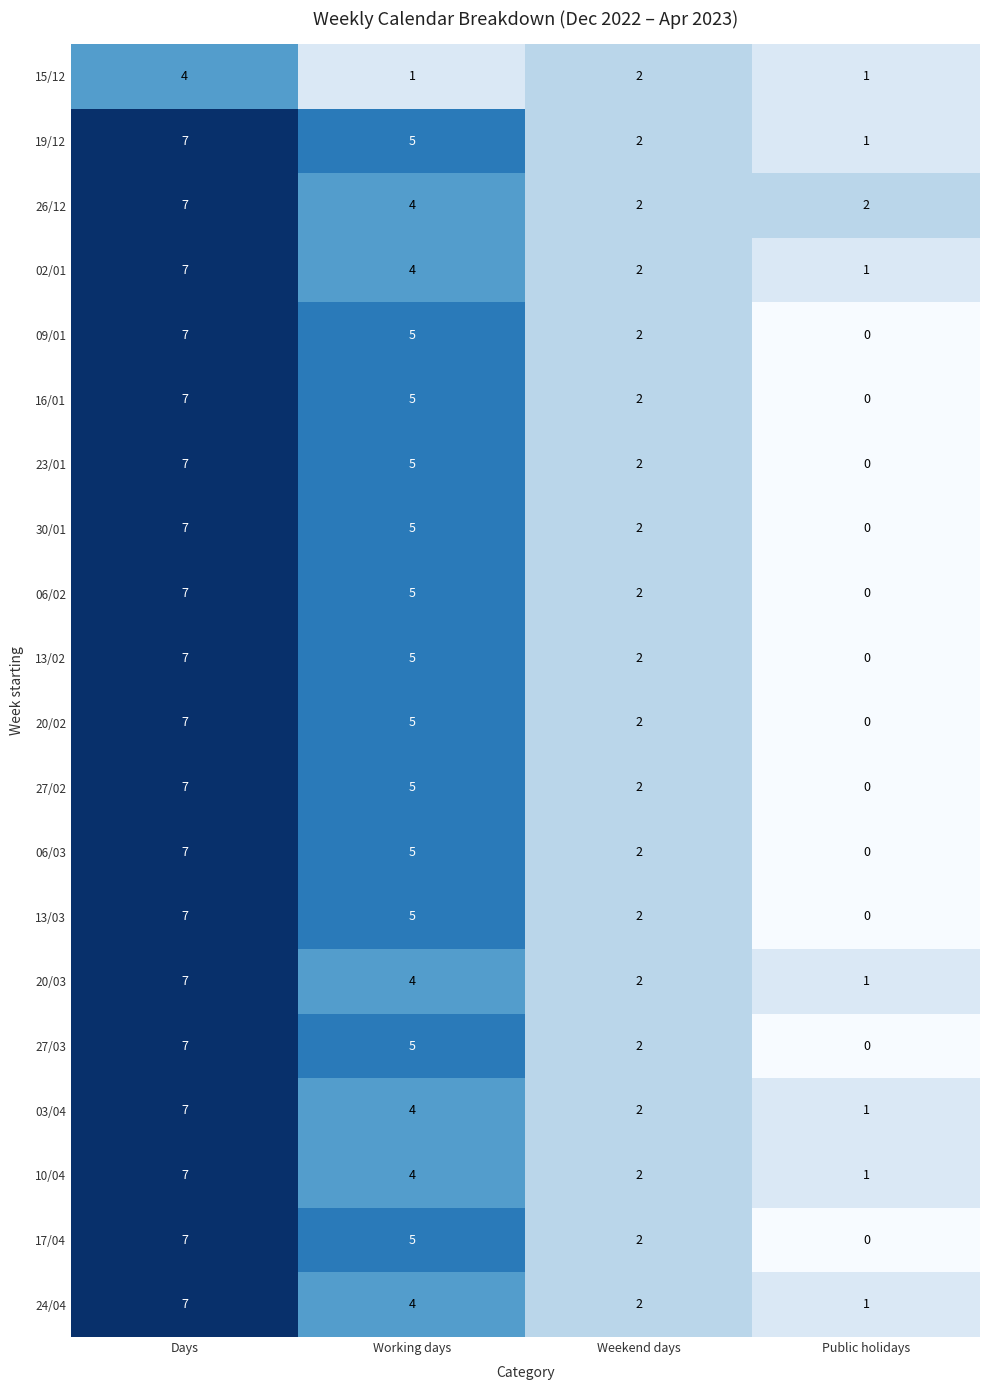

The 19/12 series shows 5 at Working days. True or false?

True